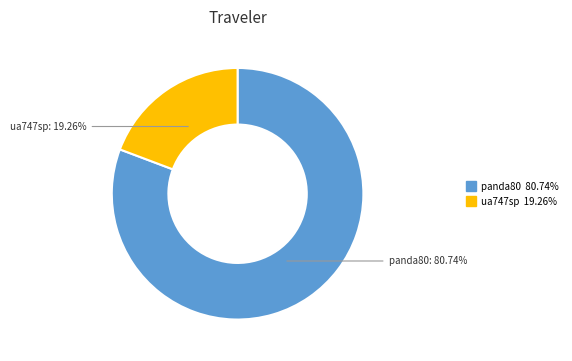

Approximately how many times larger is the value at panda80 compared to ua747sp?

4.2